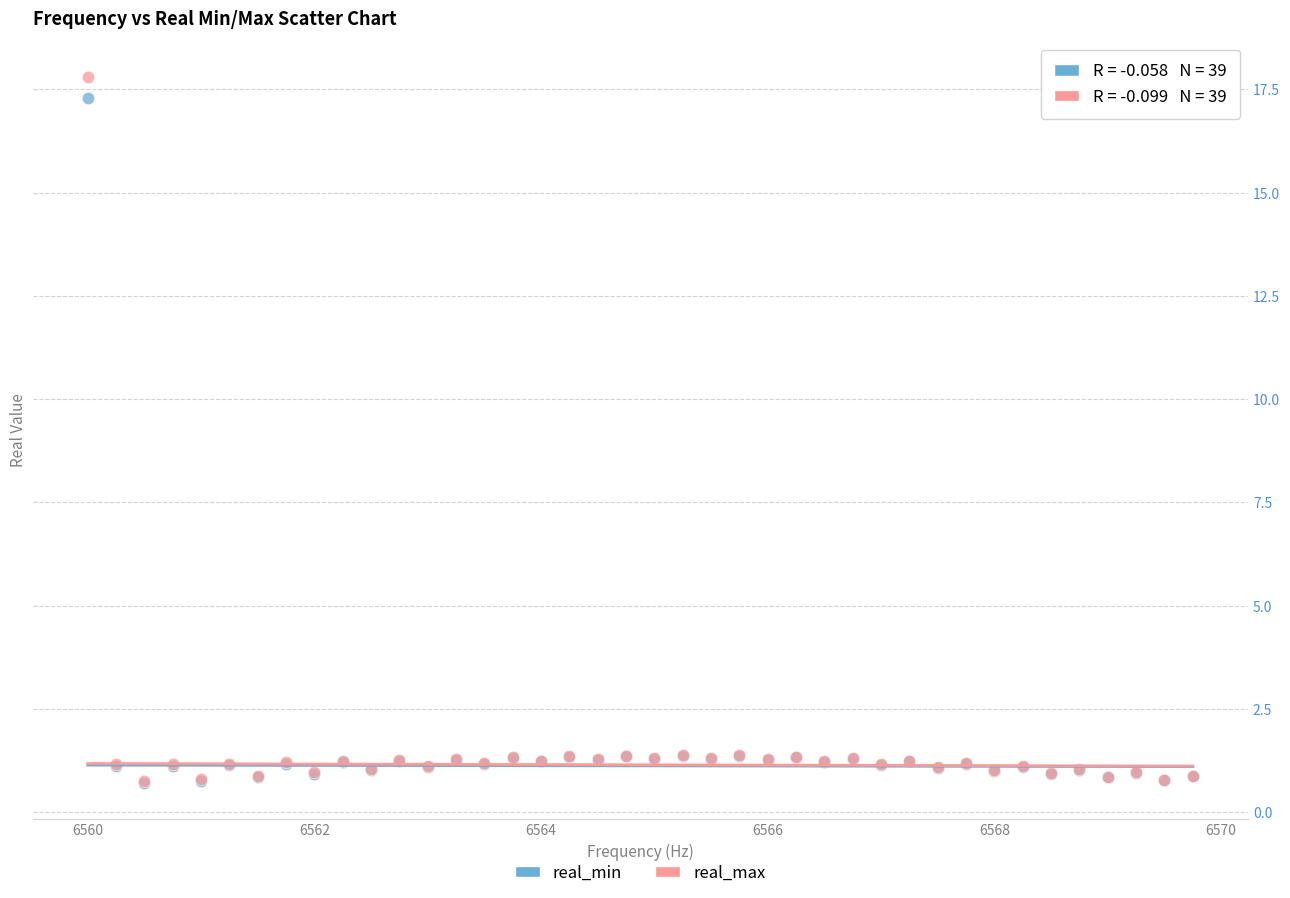

Which series has the widest spread of Y values?

real_max